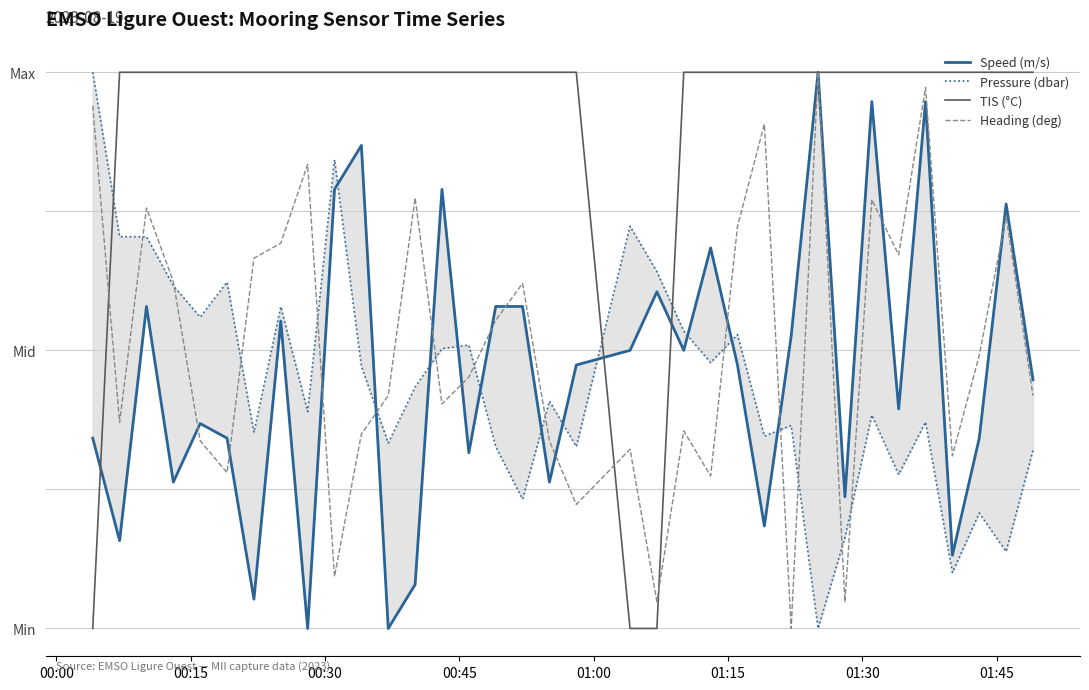

Rank the series by their maximum value, from highest to lowest.

Speed (m/s), Pressure (dbar), TIS (°C), Heading (deg)